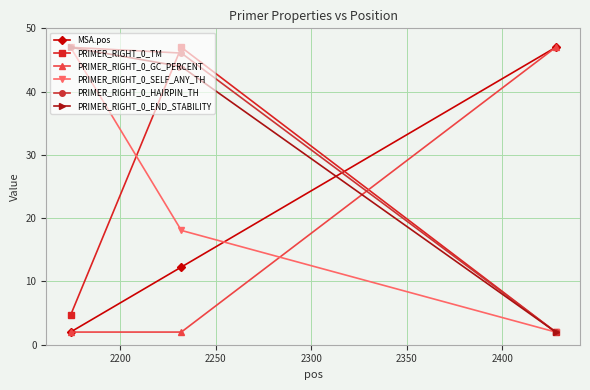

What is the smallest value displayed?

2.0